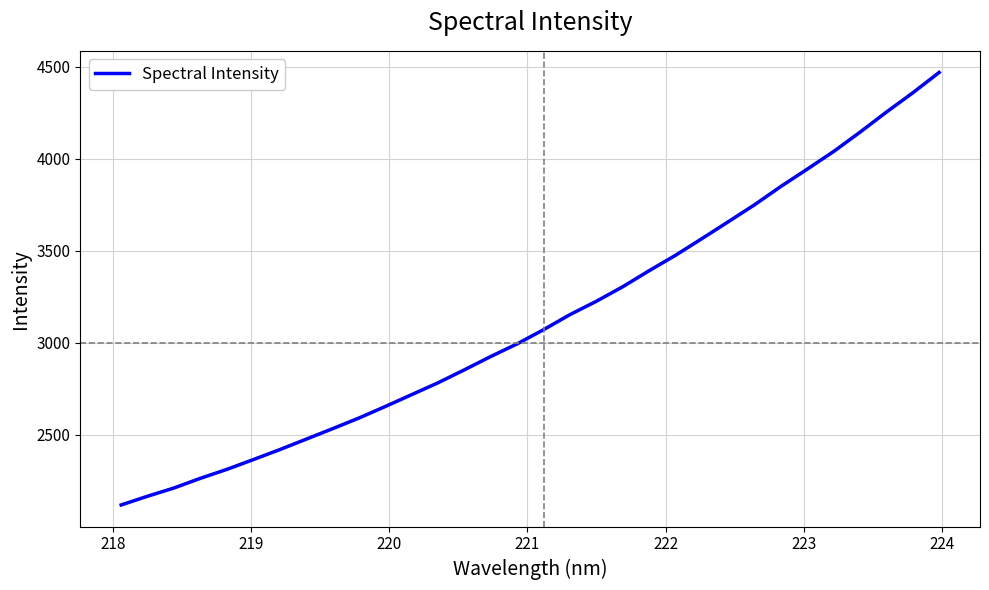

What is the difference between the maximum and minimum values?

2348.4